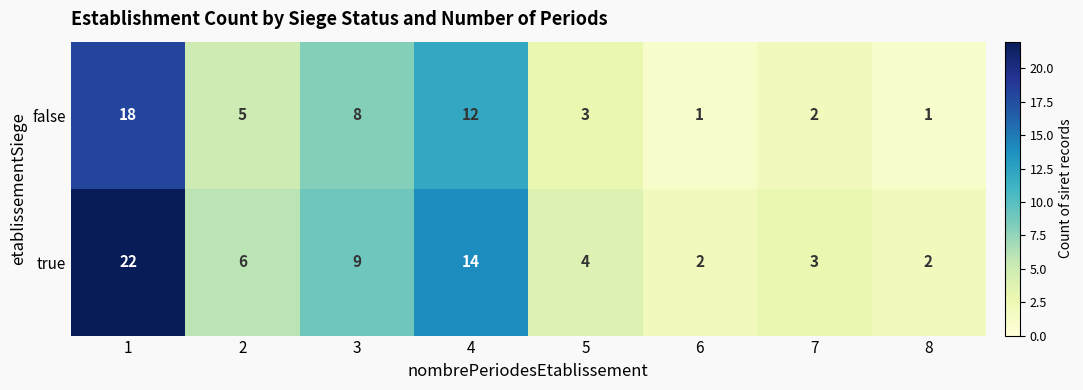

What is the spread (max minus min) of values at 4?

2